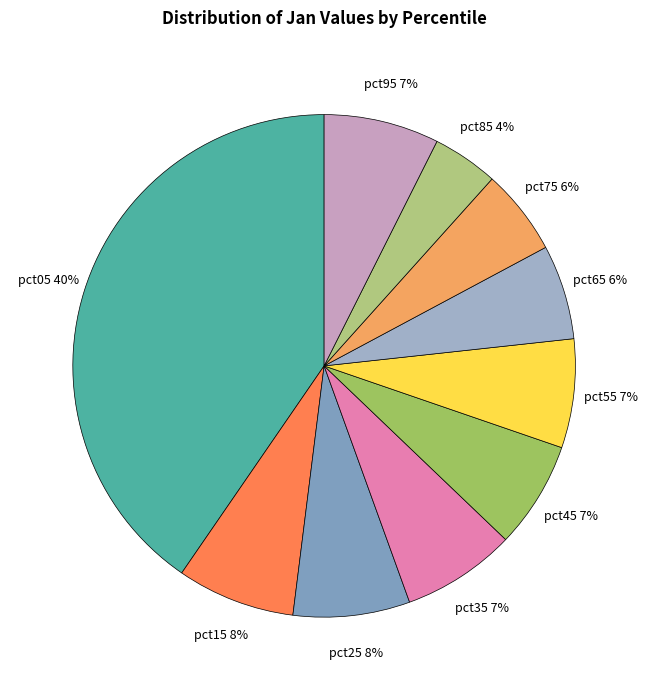

Is there a majority slice in this chart?

No